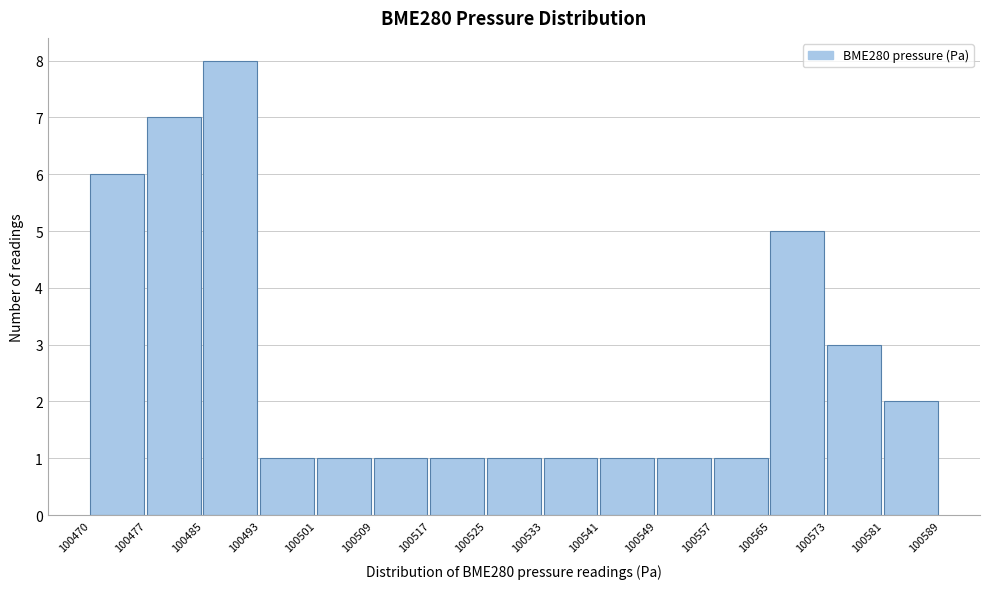

Reading left to right, transcribe this chart: for each bar, give the range it covers on the x-axis and its height. The values are not printed on the chart, so give them approximately, as read against the axis.

100470 to 100477: 6
100477 to 100485: 7
100485 to 100493: 8
100493 to 100501: 1
100501 to 100509: 1
100509 to 100517: 1
100517 to 100525: 1
100525 to 100533: 1
100533 to 100541: 1
100541 to 100549: 1
100549 to 100557: 1
100557 to 100565: 1
100565 to 100573: 5
100573 to 100581: 3
100581 to 100589: 2